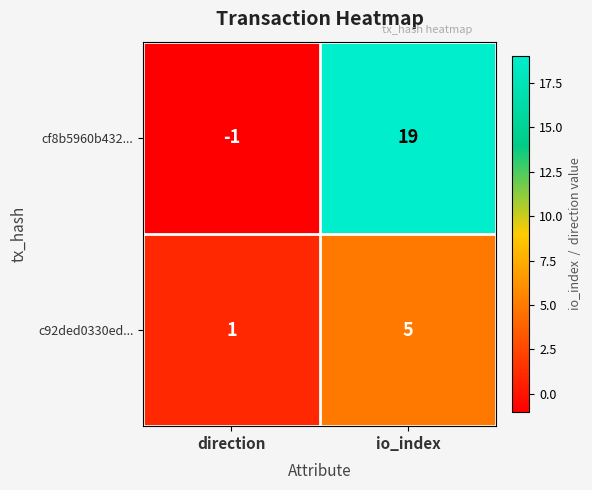

At which category is the sum across all series the highest?

io_index